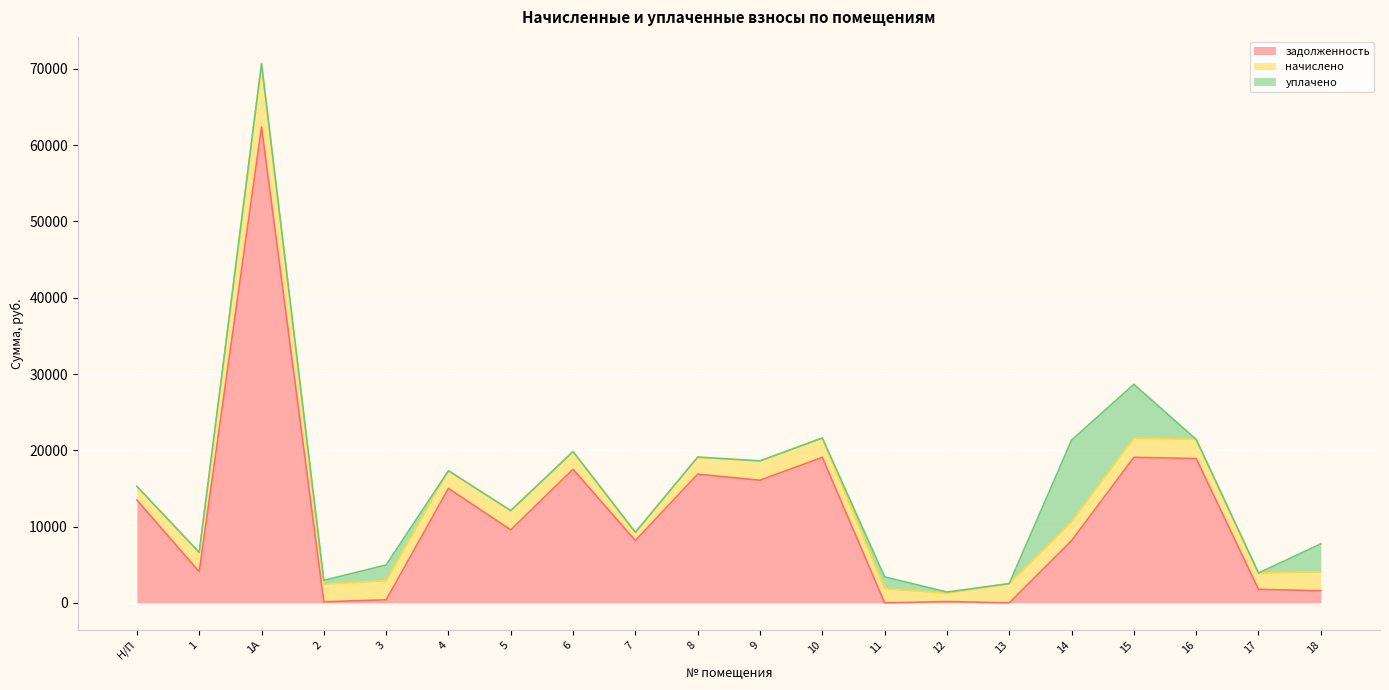

What is the difference between the highest and lowest values at 4?

15002.2